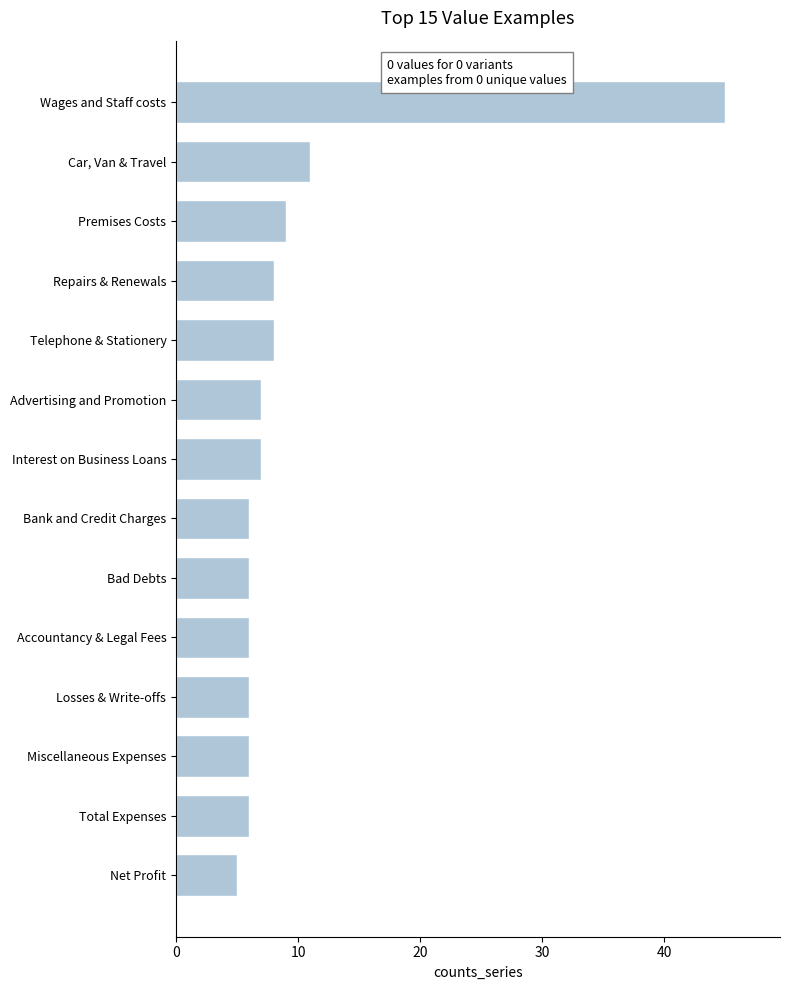

Reading top to bottom, list all the values displayed in this chart.

Wages and Staff costs=45	Car, Van & Travel=11	Premises Costs=9	Repairs & Renewals=8	Telephone & Stationery=8	Advertising and Promotion=7	Interest on Business Loans=7	Bank and Credit Charges=6	Bad Debts=6	Accountancy & Legal Fees=6	Losses & Write-offs=6	Miscellaneous Expenses=6	Total Expenses=6	Net Profit=5